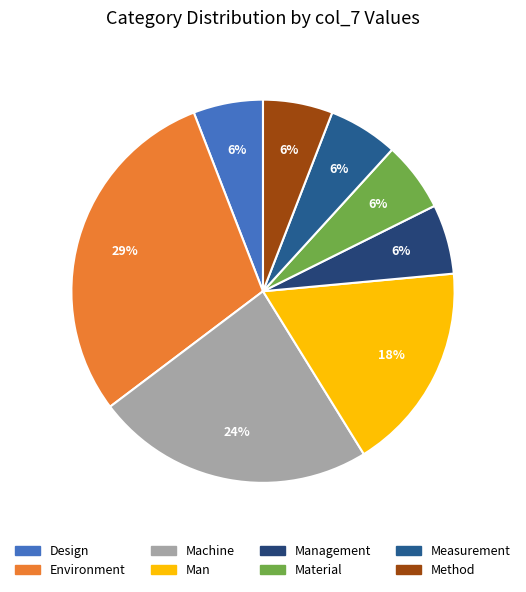

True or false: Man accounts for 5% of the total.

False